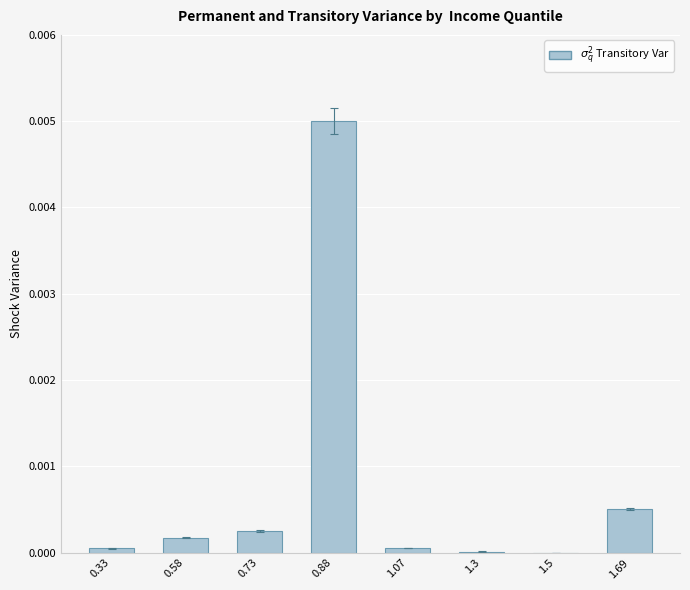

At which category does the chart reach its peak across all series?

0.88